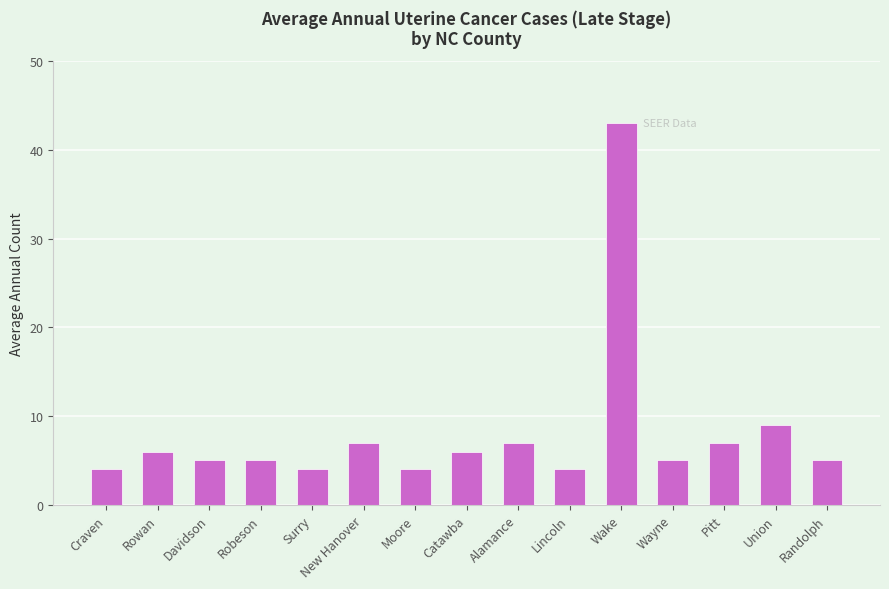

What is the greatest value displayed?

43